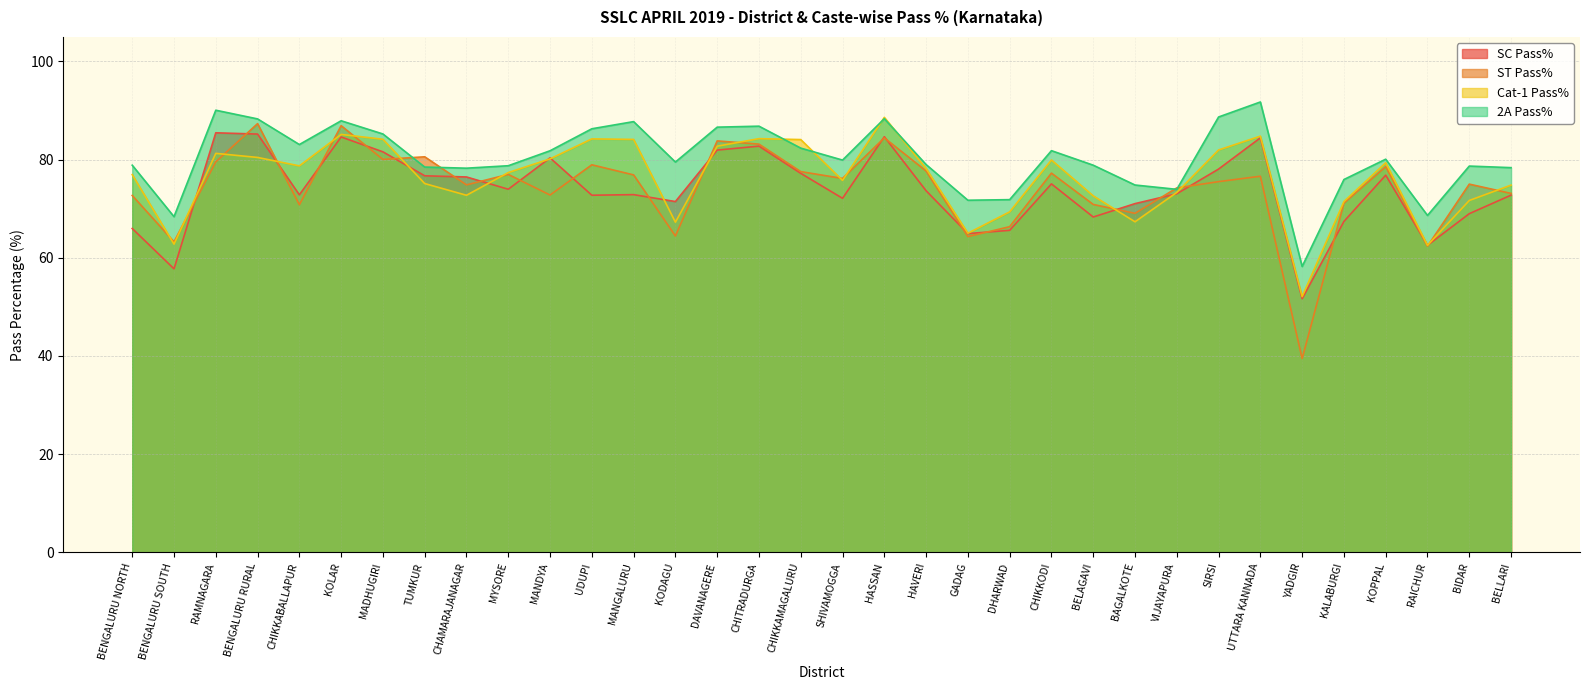

Reading right to left, list all the values displayed in this chart.

SC Pass%: BELLARI=72.8	BIDAR=69.0	RAICHUR=62.5	KOPPAL=76.8	KALABURGI=67.4	YADGIR=51.7	UTTARA KANNADA=84.4	SIRSI=78.1	VIJAYAPURA=73.0	BAGALKOTE=71.0	BELAGAVI=68.3	CHIKKODI=75.1	DHARWAD=65.6	GADAG=64.9	HAVERI=73.7	HASSAN=84.7	SHIVAMOGGA=72.1	CHIKKAMAGALURU=77.2	CHITRADURGA=82.8	DAVANAGERE=82.0	KODAGU=71.5	MANGALURU=72.9	UDUPI=72.8	MANDYA=80.4	MYSORE=74.0	CHAMARAJANAGAR=76.5	TUMKUR=76.7	MADHUGIRI=81.6	KOLAR=84.6	CHIKKABALLAPUR=72.8	BENGALURU RURAL=85.2	RAMNAGARA=85.5	BENGALURU SOUTH=57.8	BENGALURU NORTH=66.0
ST Pass%: BELLARI=73.1	BIDAR=75.0	RAICHUR=62.4	KOPPAL=78.6	KALABURGI=71.1	YADGIR=39.5	UTTARA KANNADA=76.6	SIRSI=75.5	VIJAYAPURA=74.2	BAGALKOTE=69.1	BELAGAVI=70.9	CHIKKODI=77.2	DHARWAD=66.3	GADAG=64.3	HAVERI=77.7	HASSAN=84.4	SHIVAMOGGA=76.2	CHIKKAMAGALURU=77.6	CHITRADURGA=83.2	DAVANAGERE=83.8	KODAGU=64.4	MANGALURU=76.9	UDUPI=79.0	MANDYA=72.8	MYSORE=77.0	CHAMARAJANAGAR=74.9	TUMKUR=80.6	MADHUGIRI=80.0	KOLAR=86.9	CHIKKABALLAPUR=70.8	BENGALURU RURAL=87.3	RAMNAGARA=79.5	BENGALURU SOUTH=63.3	BENGALURU NORTH=72.7
Cat-1 Pass%: BELLARI=74.8	BIDAR=71.7	RAICHUR=62.5	KOPPAL=79.4	KALABURGI=71.5	YADGIR=52.1	UTTARA KANNADA=84.8	SIRSI=82.0	VIJAYAPURA=73.3	BAGALKOTE=67.3	BELAGAVI=72.6	CHIKKODI=79.9	DHARWAD=69.4	GADAG=65.0	HAVERI=78.2	HASSAN=88.6	SHIVAMOGGA=75.8	CHIKKAMAGALURU=84.1	CHITRADURGA=84.3	DAVANAGERE=82.7	KODAGU=67.3	MANGALURU=84.1	UDUPI=84.2	MANDYA=80.2	MYSORE=77.4	CHAMARAJANAGAR=72.7	TUMKUR=75.1	MADHUGIRI=84.2	KOLAR=85.1	CHIKKABALLAPUR=78.7	BENGALURU RURAL=80.5	RAMNAGARA=81.3	BENGALURU SOUTH=62.8	BENGALURU NORTH=77.0
2A Pass%: BELLARI=78.4	BIDAR=78.7	RAICHUR=68.6	KOPPAL=80.1	KALABURGI=76.0	YADGIR=58.2	UTTARA KANNADA=91.8	SIRSI=88.7	VIJAYAPURA=74.0	BAGALKOTE=74.8	BELAGAVI=78.9	CHIKKODI=81.8	DHARWAD=71.8	GADAG=71.7	HAVERI=79.0	HASSAN=88.3	SHIVAMOGGA=79.9	CHIKKAMAGALURU=82.3	CHITRADURGA=86.8	DAVANAGERE=86.6	KODAGU=79.5	MANGALURU=87.8	UDUPI=86.3	MANDYA=81.8	MYSORE=78.8	CHAMARAJANAGAR=78.3	TUMKUR=78.5	MADHUGIRI=85.2	KOLAR=87.9	CHIKKABALLAPUR=83.1	BENGALURU RURAL=88.3	RAMNAGARA=90.1	BENGALURU SOUTH=68.4	BENGALURU NORTH=78.9